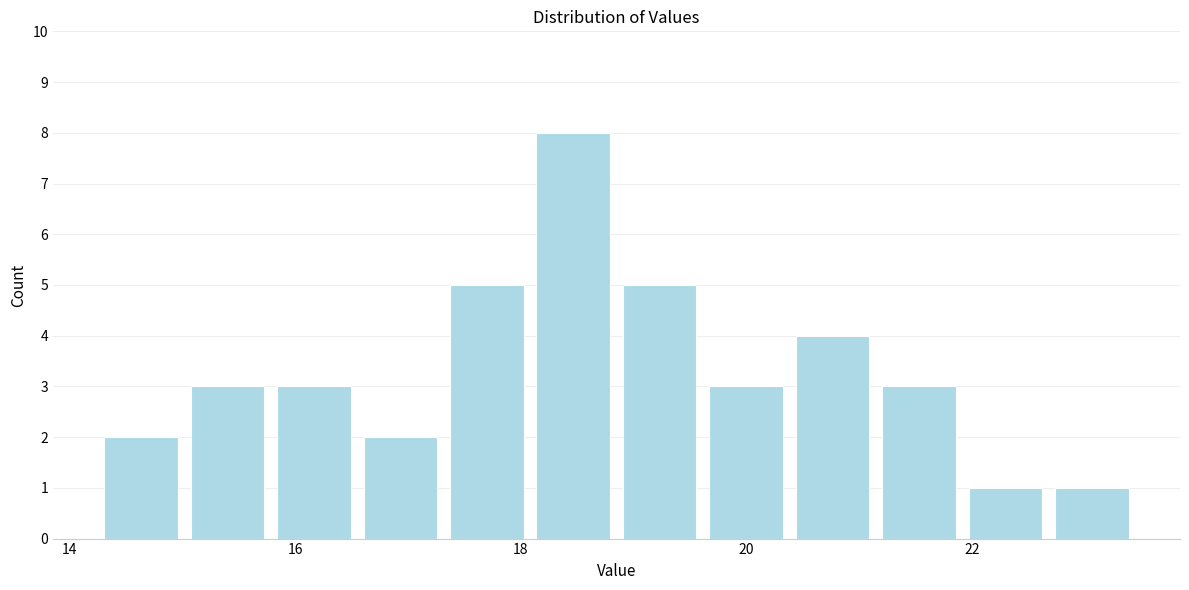

Read against the x-axis, roughly where is the centre of the tallest bar?

18.4